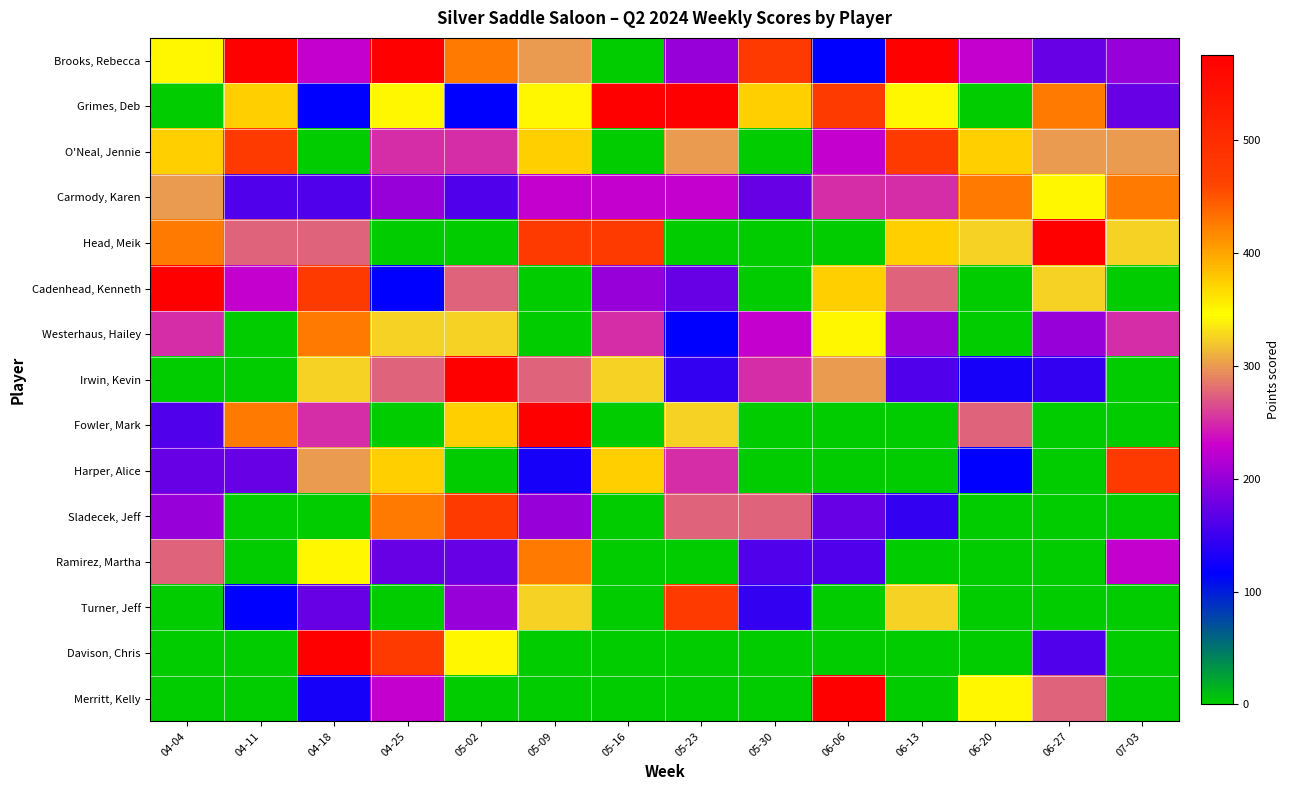

How many series are shown in this chart?

15